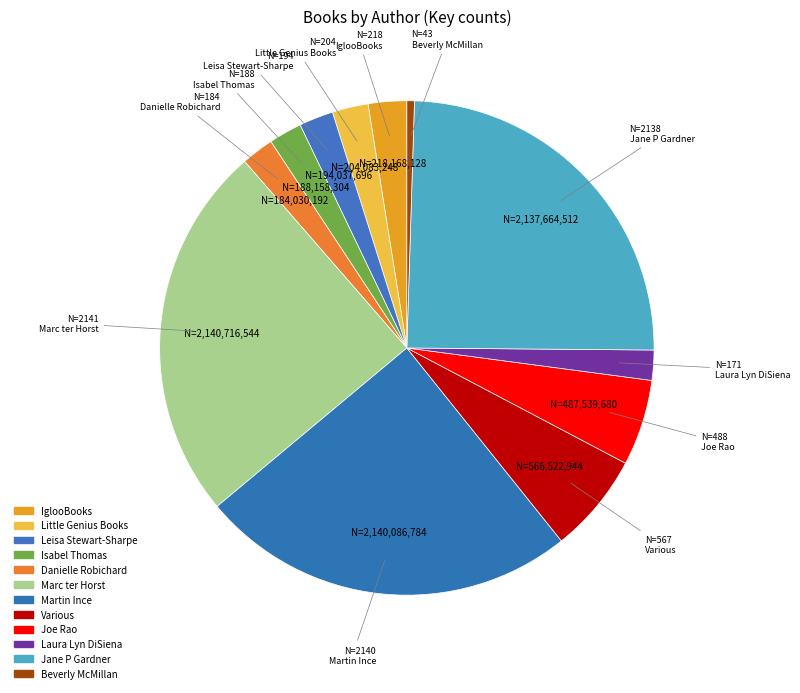

To the nearest percent, what percentage of the pie is Martin Ince?

25%